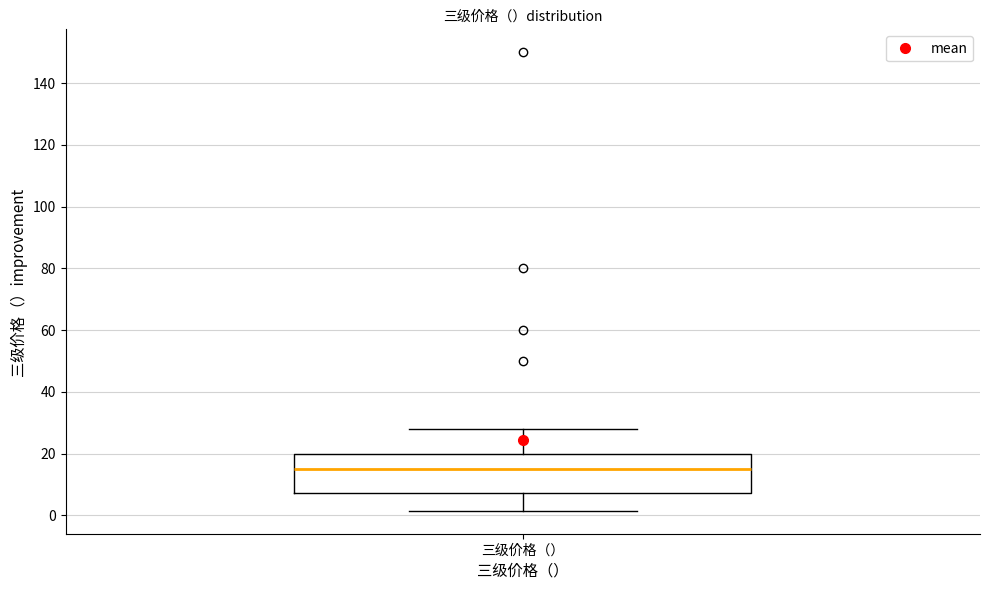

Transcribe this box plot: give where the median line is, the range the box spans, and where the two whiskers end, as read against the y-axis. The values are not printed on the chart, so give them approximately, as read against the axis.

median 16, box 8 to 20, whiskers 2 to 28